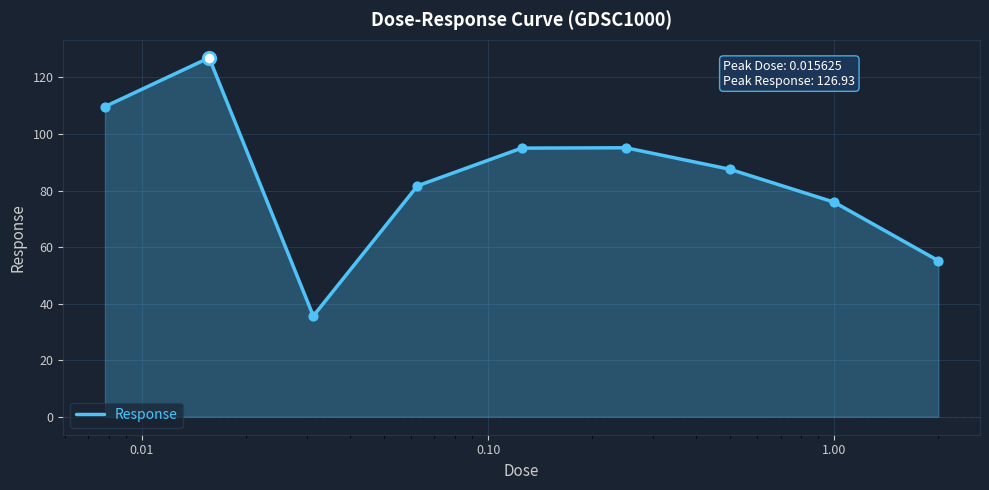

What is the difference between the maximum and minimum values?

91.3